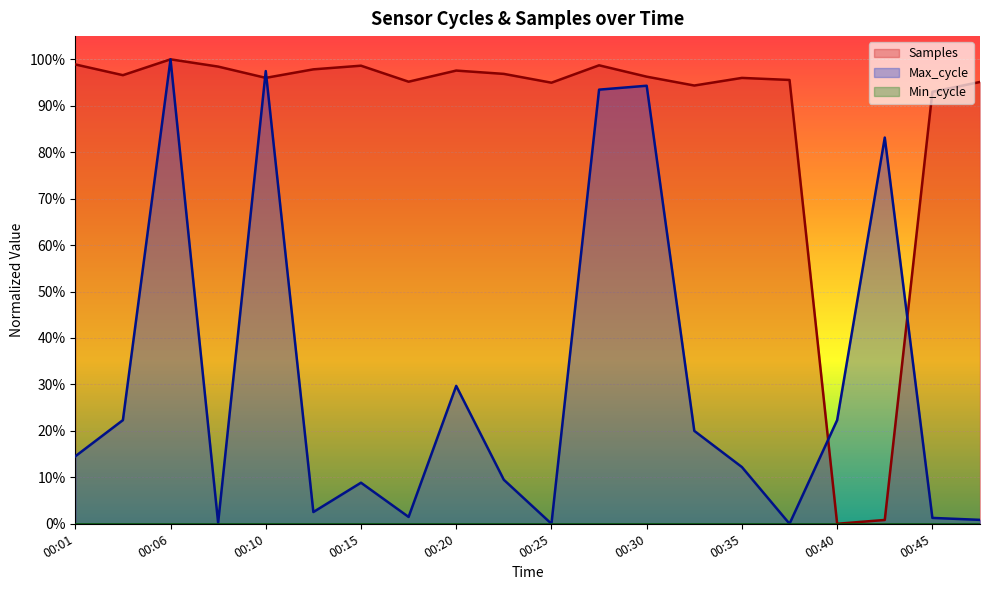

Reading left to right, transcribe all the data shown in this chart.

Samples: 00:01=1.0	00:03=1.0	00:06=1.0	00:08=1.0	00:10=1.0	00:13=1.0	00:15=1.0	00:18=1.0	00:20=1.0	00:23=1.0	00:25=0.9	00:28=1.0	00:30=1.0	00:32=0.9	00:35=1.0	00:37=1.0	00:40=0.0	00:42=0.0	00:45=0.9	00:47=1.0
Max_cycle: 00:01=0.1	00:03=0.2	00:06=1.0	00:08=0.0	00:10=1.0	00:13=0.0	00:15=0.1	00:18=0.0	00:20=0.3	00:23=0.1	00:25=0.0	00:28=0.9	00:30=0.9	00:32=0.2	00:35=0.1	00:37=0.0	00:40=0.2	00:42=0.8	00:45=0.0	00:47=0.0